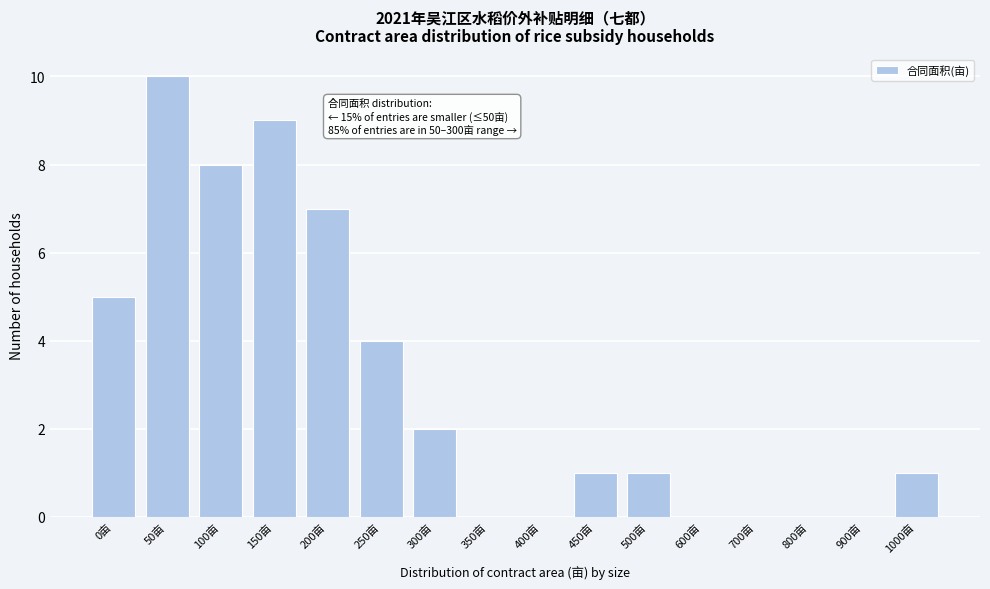

Reading right to left, transcribe all the data shown in this chart.

1000亩=1	900亩=0	800亩=0	700亩=0	600亩=0	500亩=1	450亩=1	400亩=0	350亩=0	300亩=2	250亩=4	200亩=7	150亩=9	100亩=8	50亩=10	0亩=5